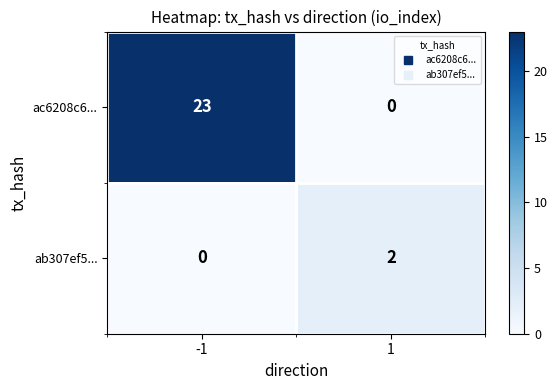

The ab307ef5... series shows 0 at -1. True or false?

True